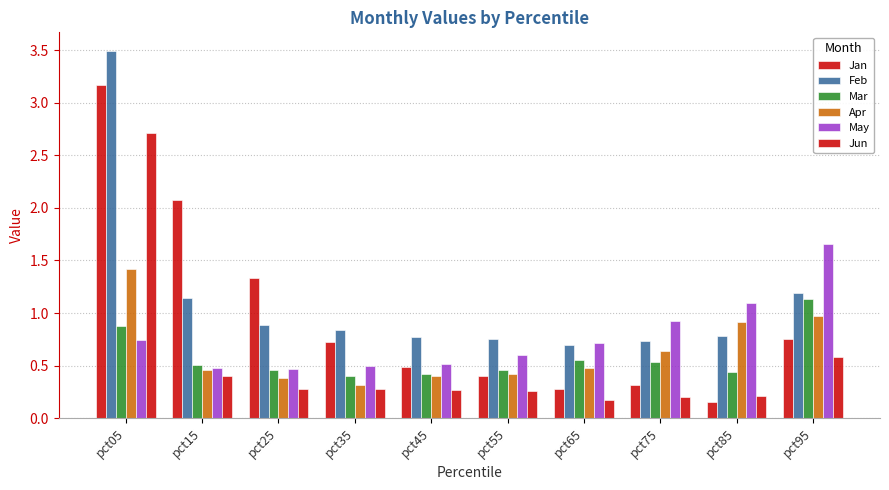

What is the difference between the highest and lowest values at pct45?

0.5